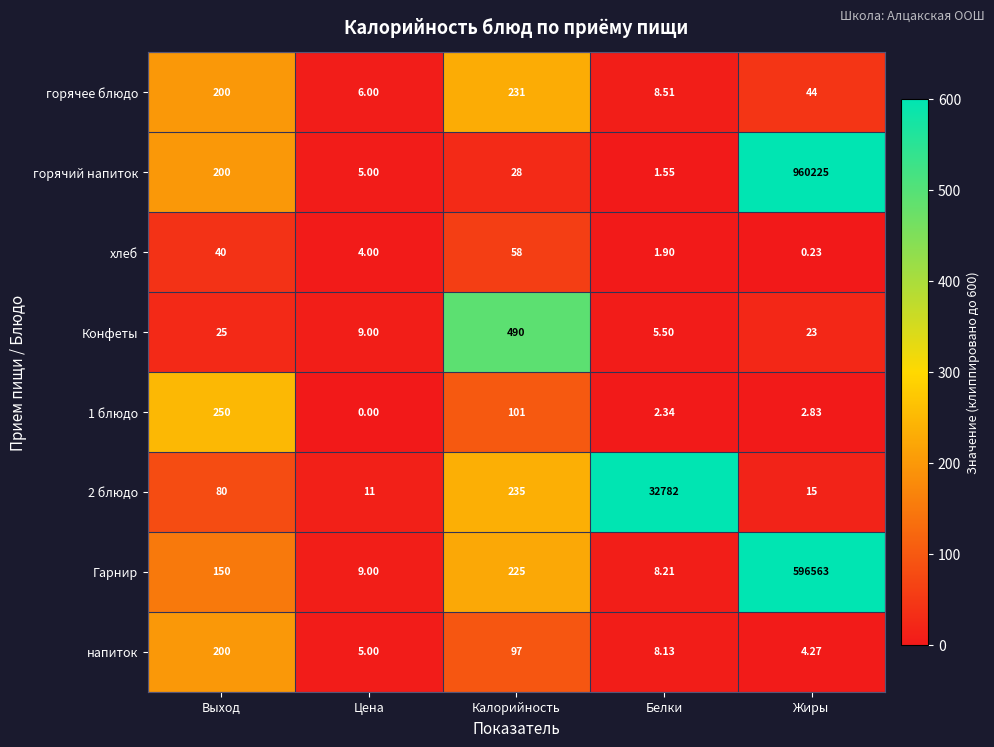

What is the greatest value displayed?

960225.0